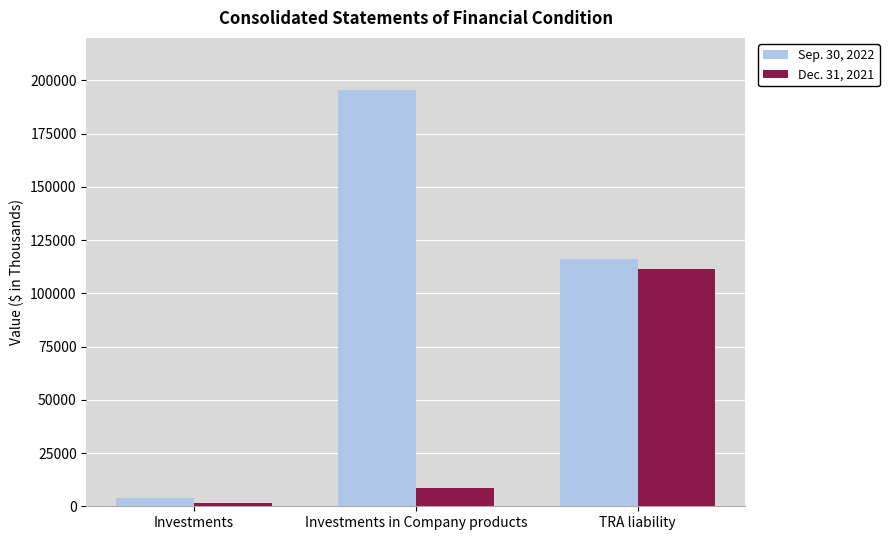

What are all the series names shown in the legend?

Sep. 30, 2022, Dec. 31, 2021